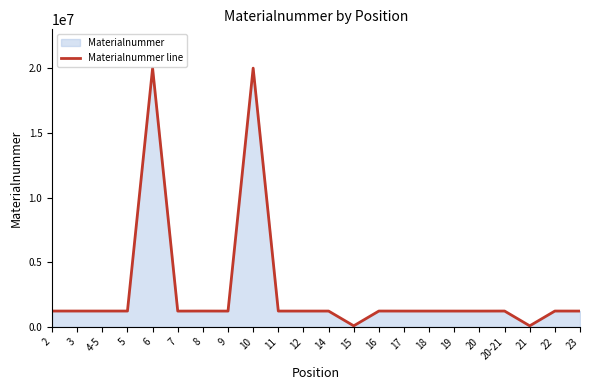

What is the average value?

2827275